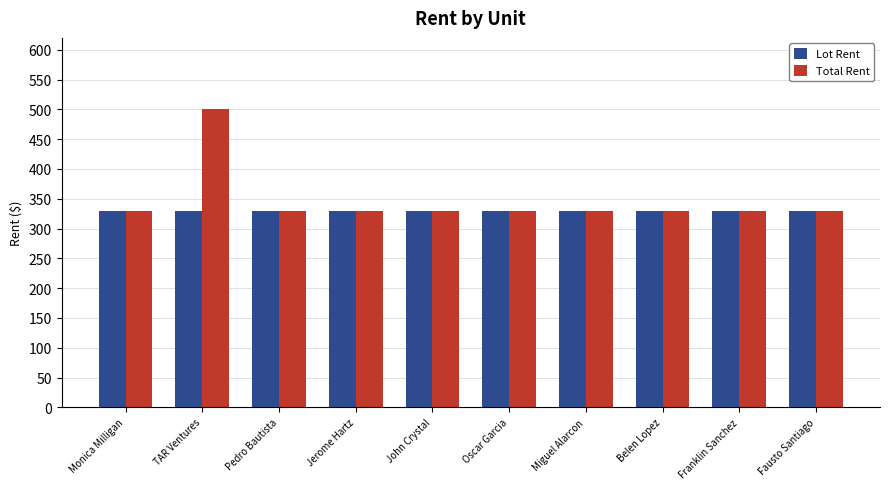

The Lot Rent series shows 521 at Pedro Bautista. True or false?

False